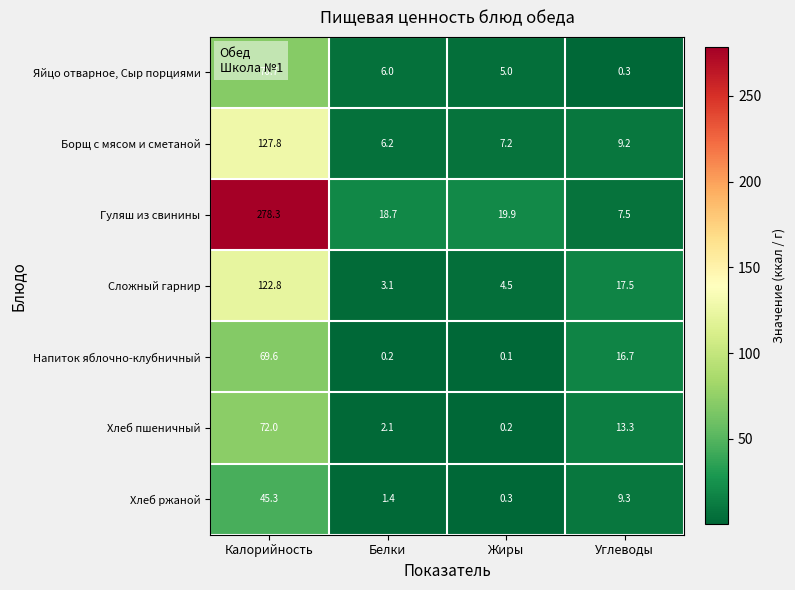

Is it true that Хлеб ржаной equals 1.4 at Белки?

True